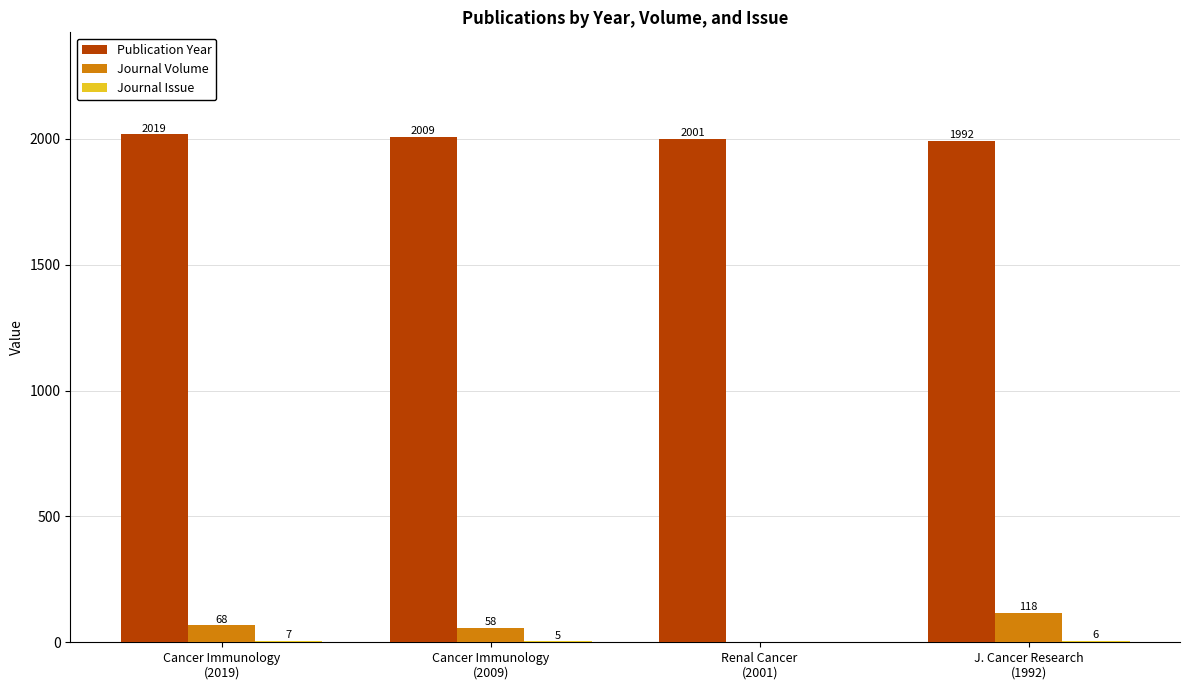

What is the maximum value for Publication Year?

2019